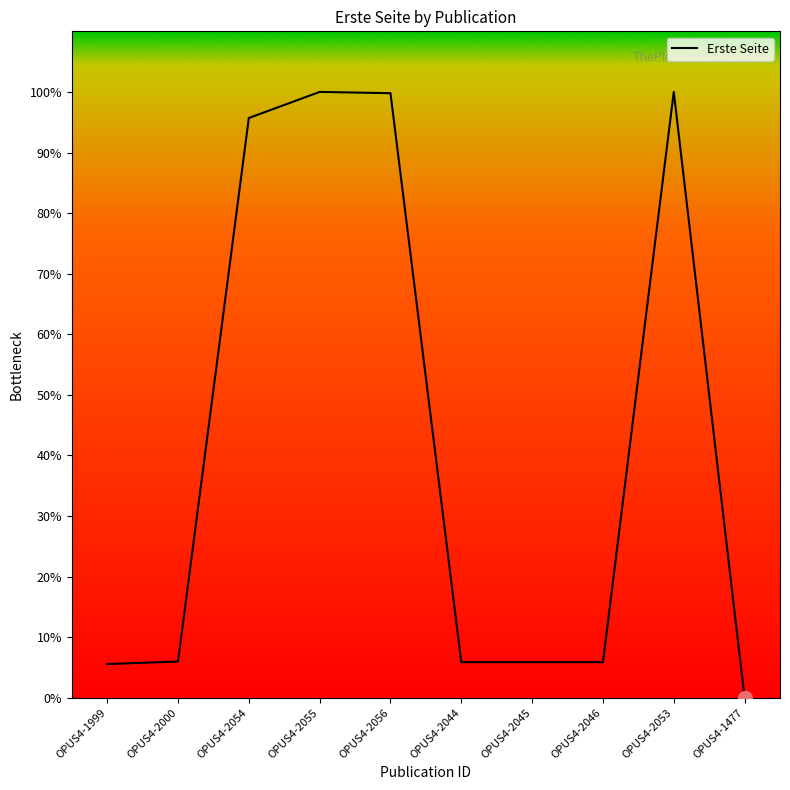

Does the chart display data point markers on the line(s)?

No